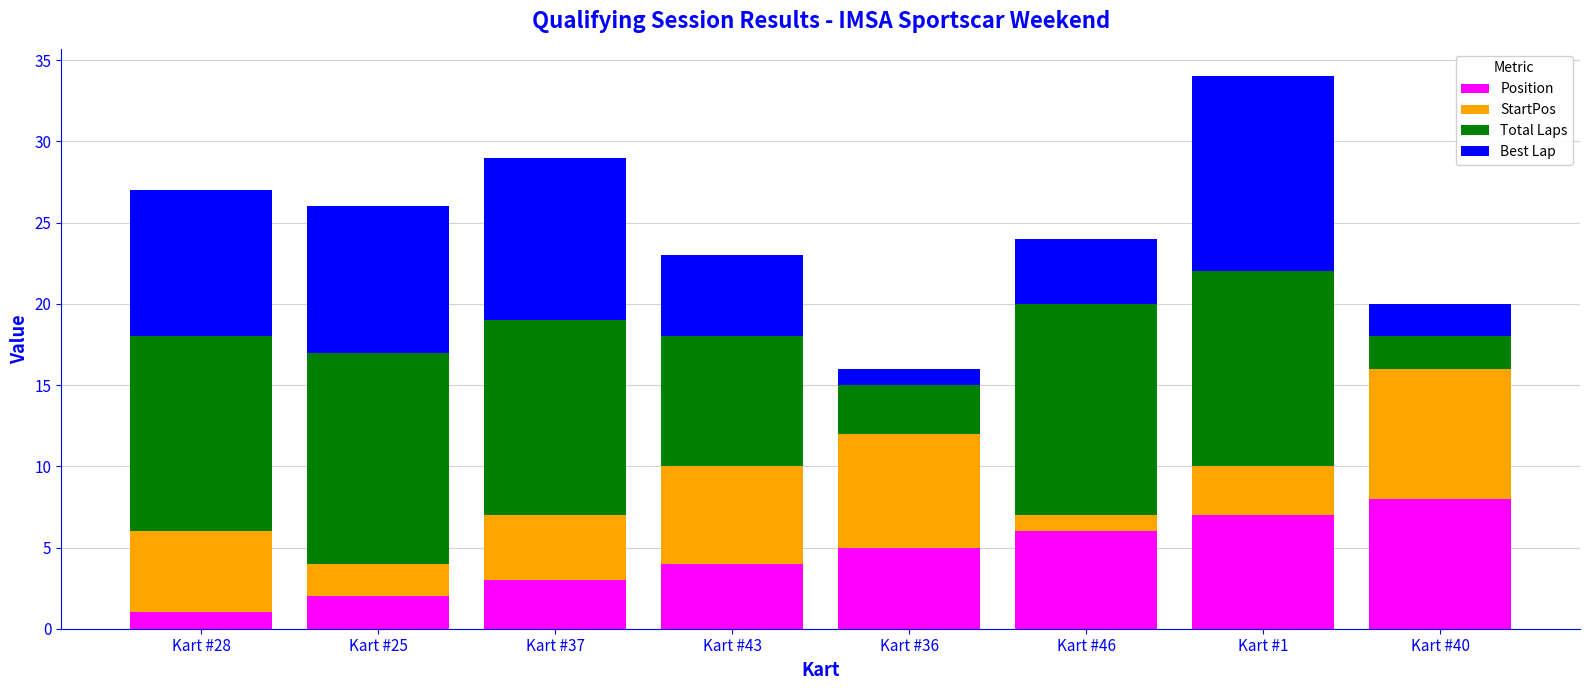

How many data points in Position are less than 5?

4